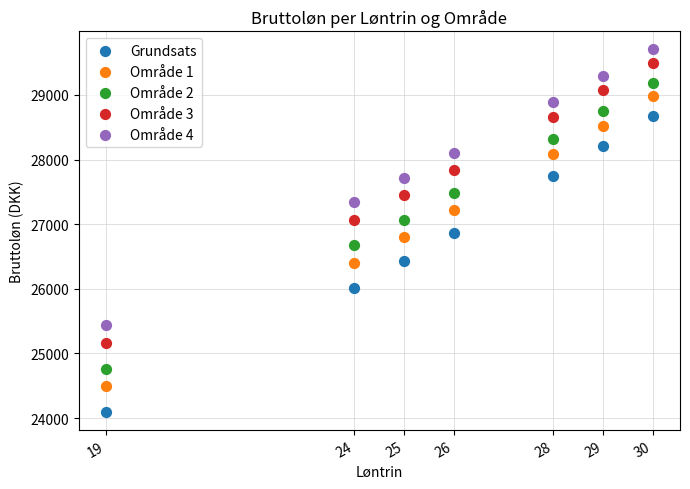

Which series has the largest Y range (max minus min)?

Grundsats